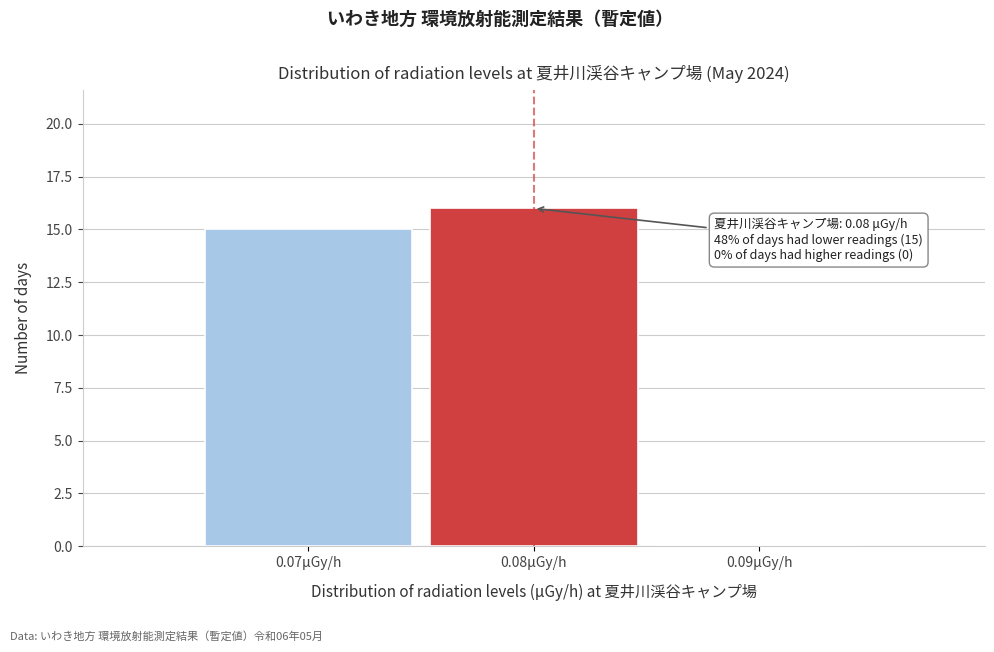

Which range on the x-axis has the tallest bar?

0.075 to 0.085